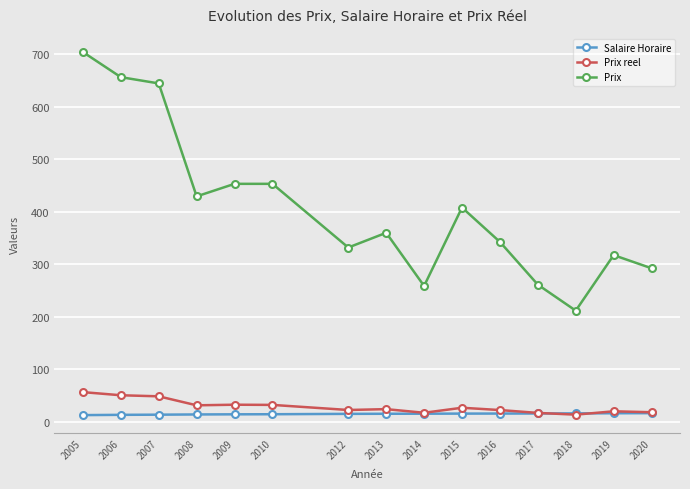

What is the sum of all Prix reel values?

430.2